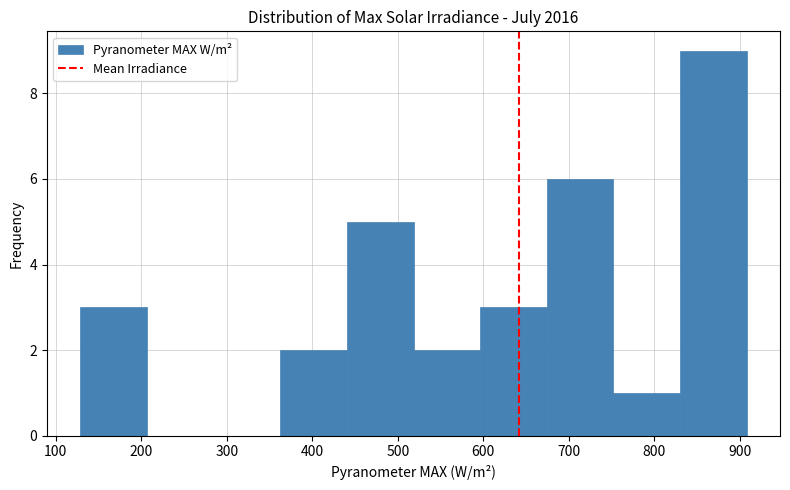

Reading left to right, transcribe this chart: for each bar, give the range it covers on the x-axis and its height. Neither the bar edges nor the heights are printed on the chart, so give them approximately, as read against the axes.

130 to 210: 3
210 to 280: 0
280 to 360: 0
360 to 440: 2
440 to 520: 5
520 to 600: 2
600 to 670: 3
670 to 750: 6
750 to 830: 1
830 to 910: 9